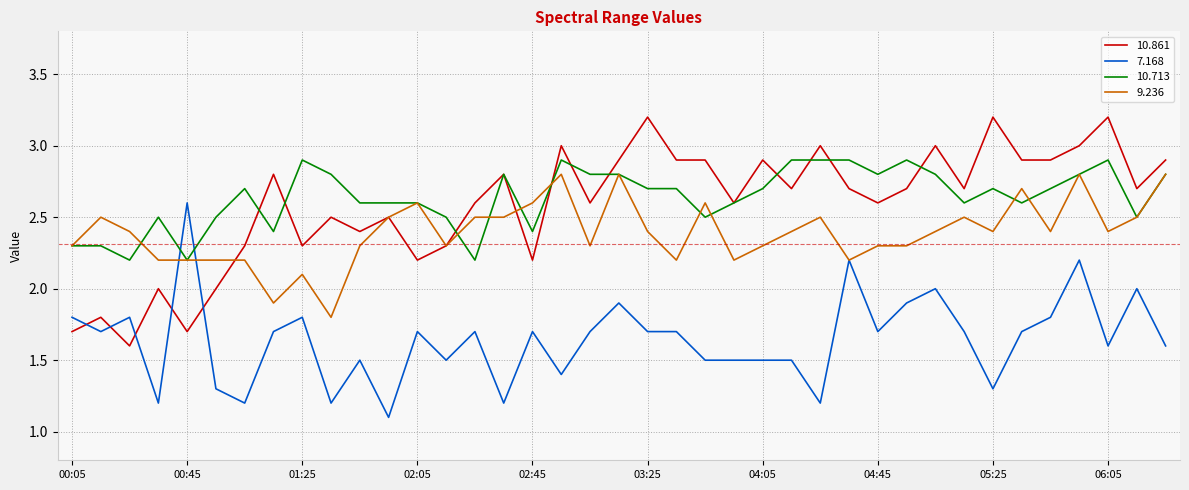

True or false: 10.713 and 7.168 intersect in this chart.

True